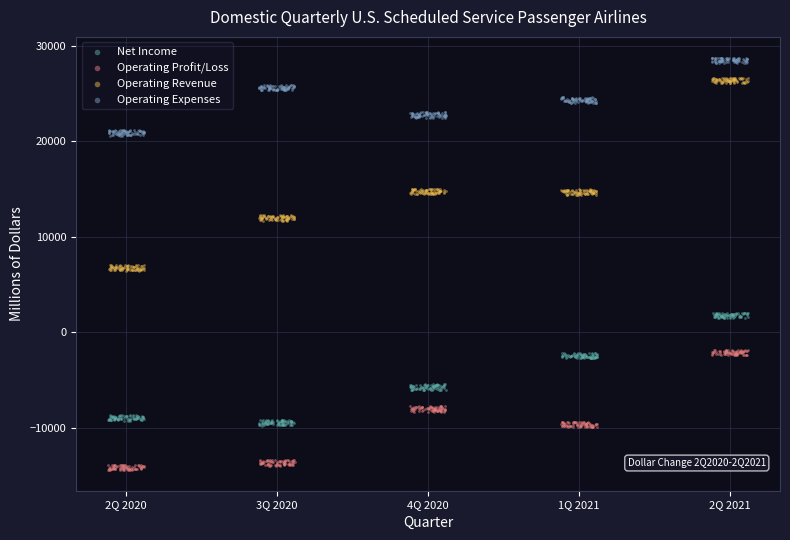

Which series contains the highest Y value?

Operating Expenses